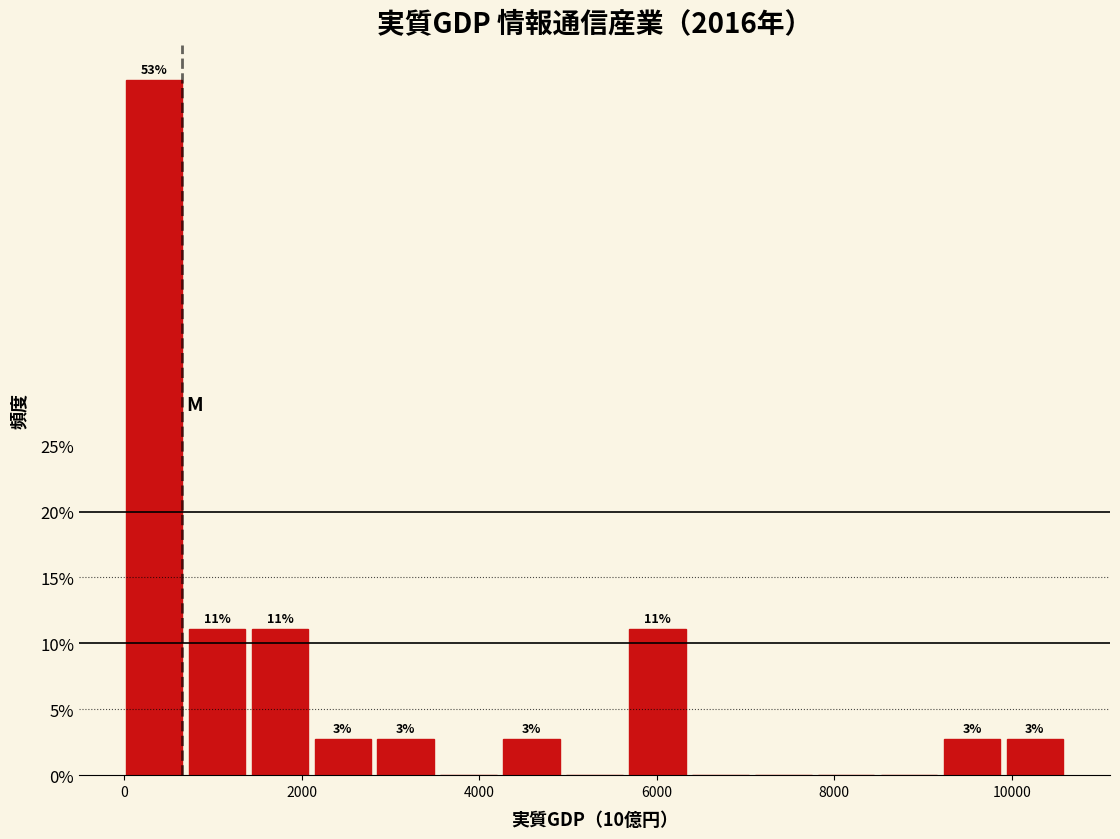

Read against the x-axis, roughly where is the centre of the tallest bar?

400